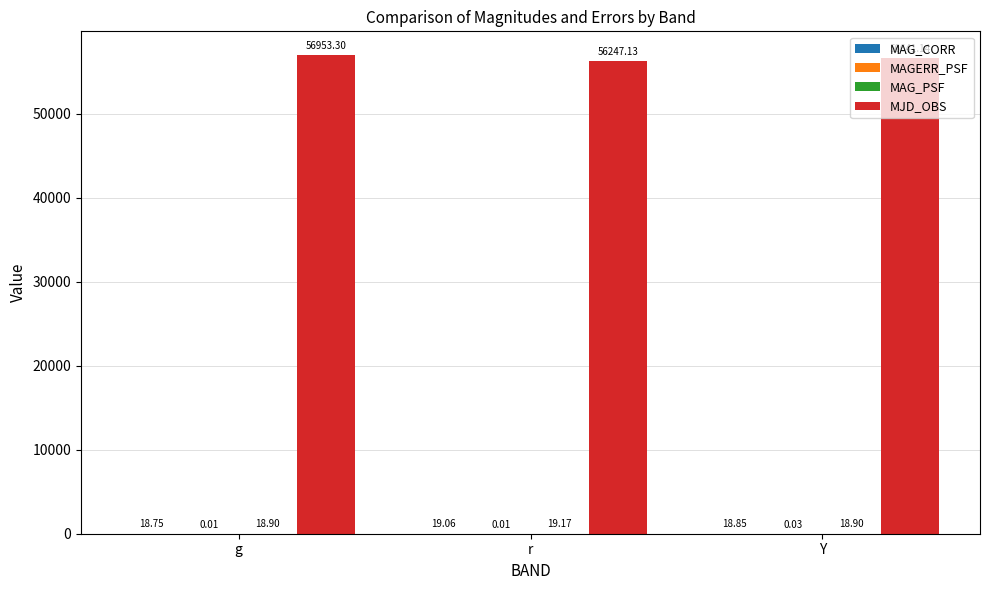

Which series has the largest total across all categories?

MJD_OBS